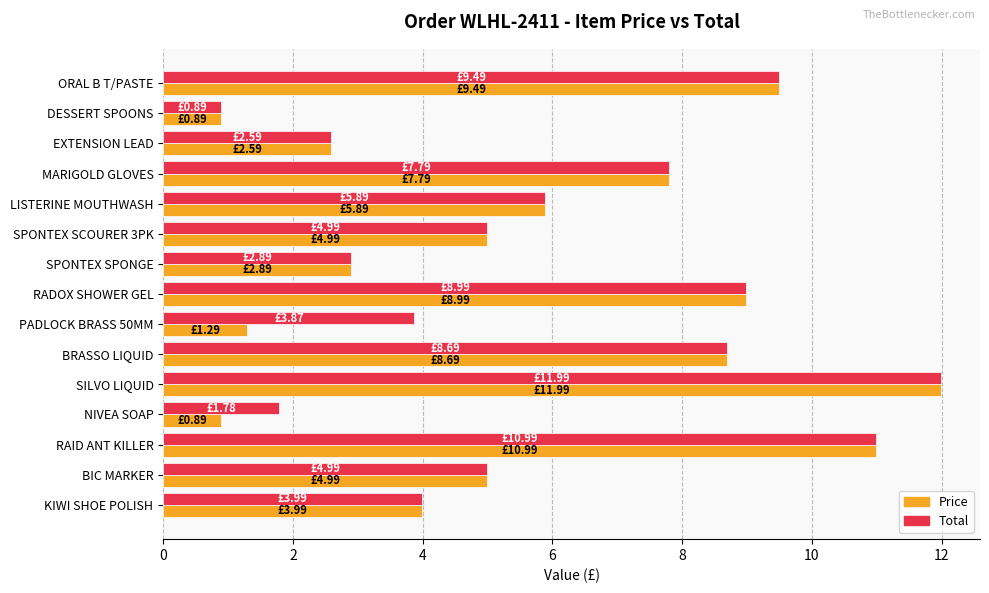

What is the spread (max minus min) of values at PADLOCK BRASS 50MM?

2.6